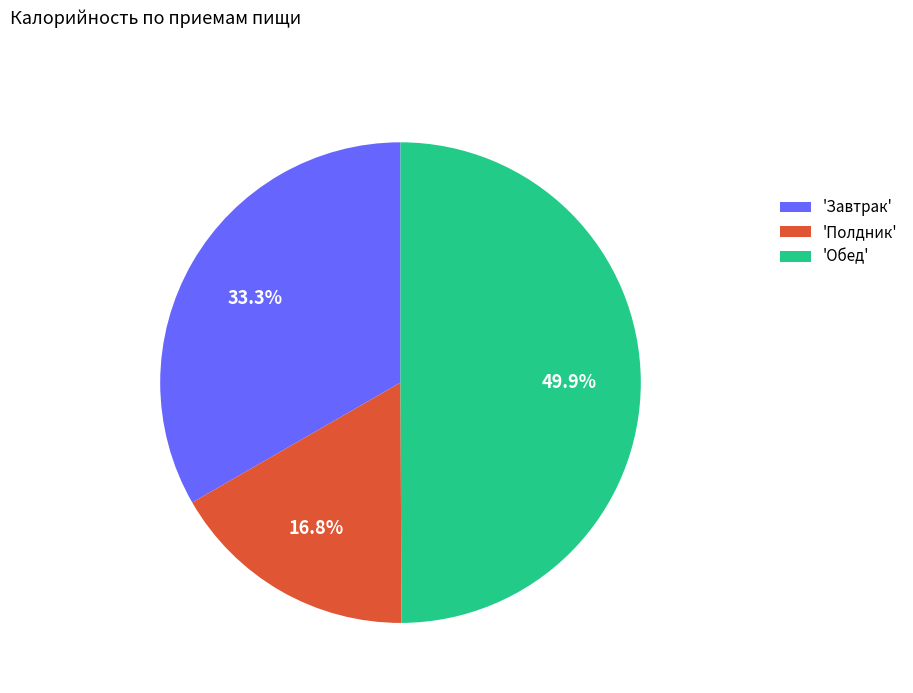

How many segments does this pie chart have?

3